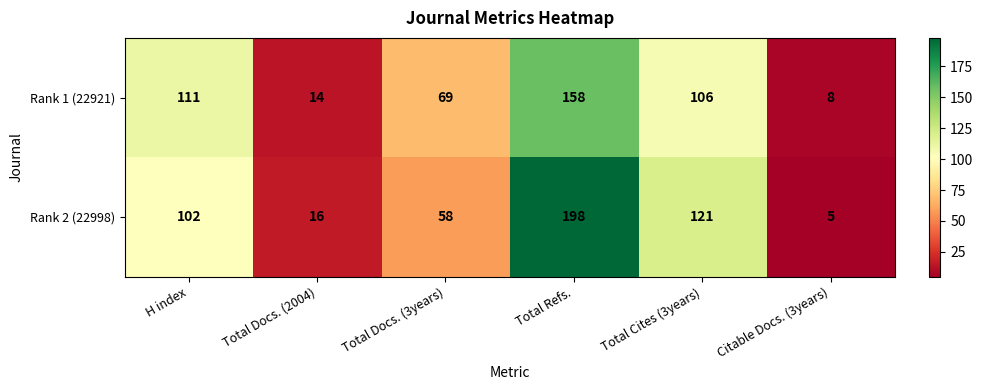

What is the difference between the maximum and minimum values in the Rank 2 (22998) series?

193